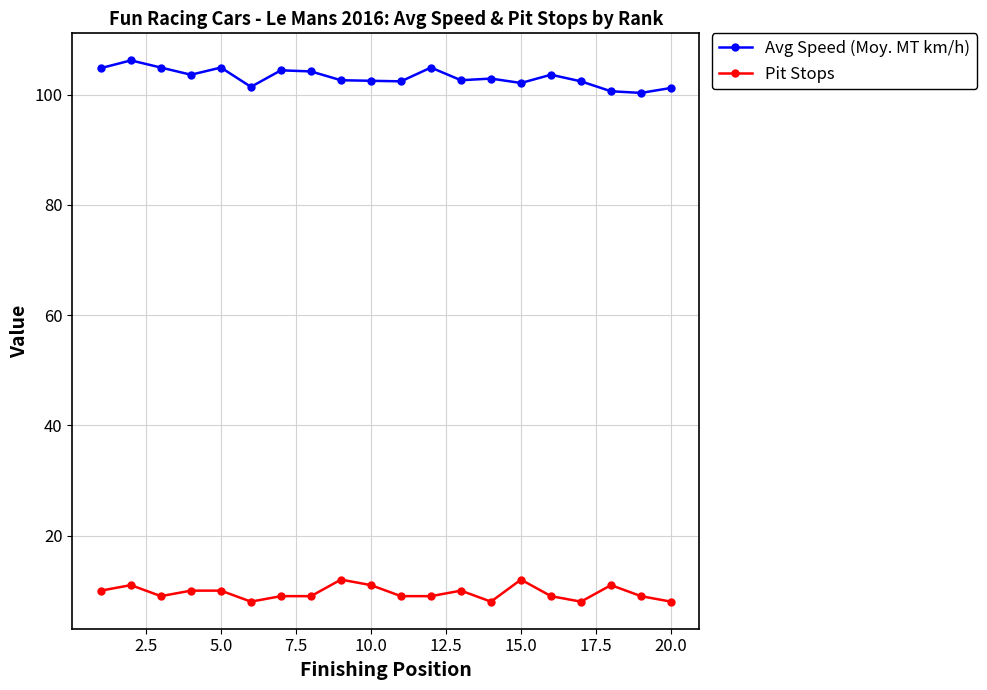

True or false: Pit Stops and Avg Speed (Moy. MT km/h) intersect in this chart.

False